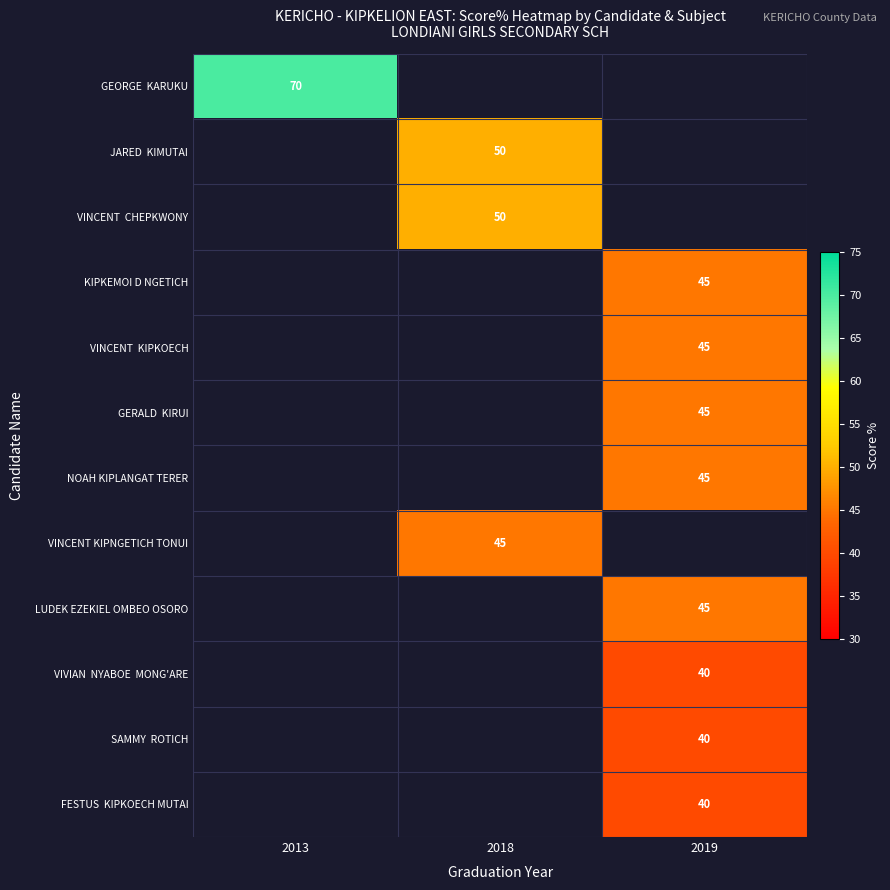

Rank the categories by GEORGE KARUKU value from highest to lowest.

2013, 2018, 2019